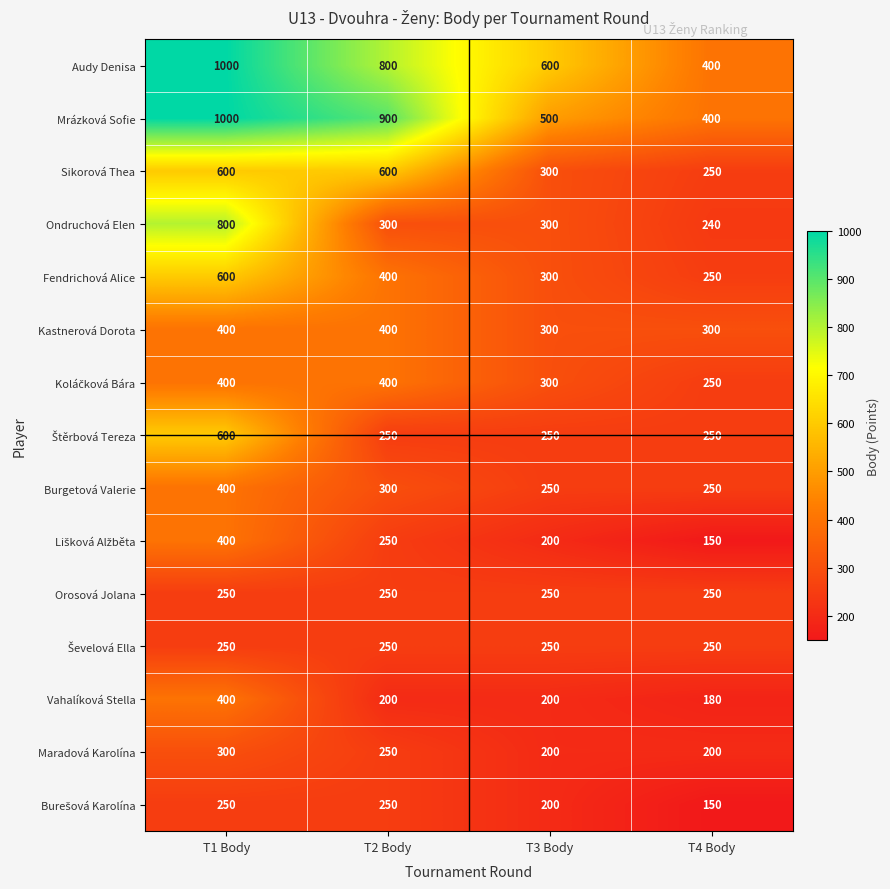

What is the minimum value shown in the chart?

150